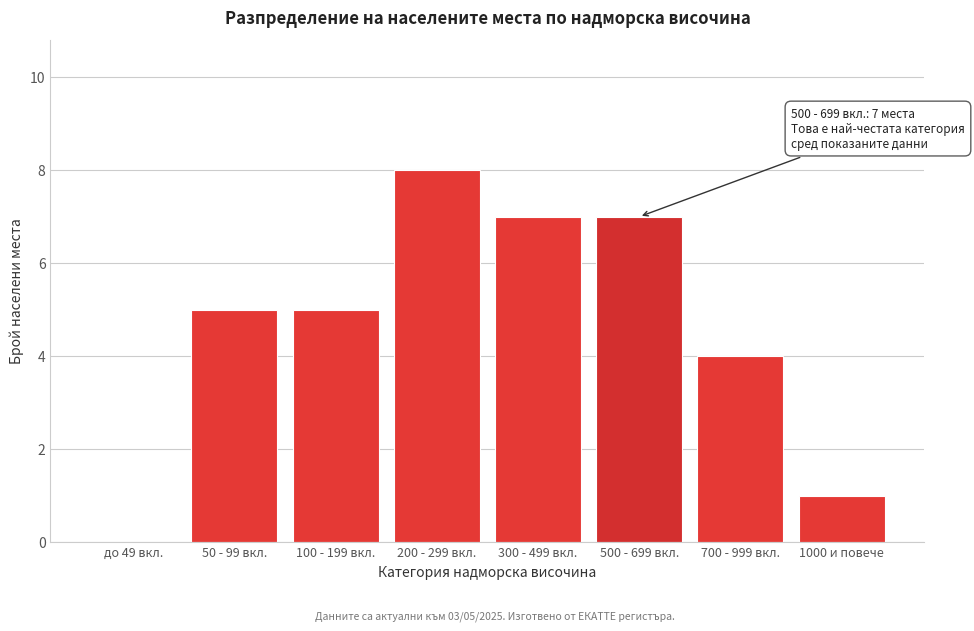

Reading left to right, transcribe all the data shown in this chart.

до 49 вкл.=0	50 - 99 вкл.=5	100 - 199 вкл.=5	200 - 299 вкл.=8	300 - 499 вкл.=7	500 - 699 вкл.=7	700 - 999 вкл.=4	1000 и повече=1